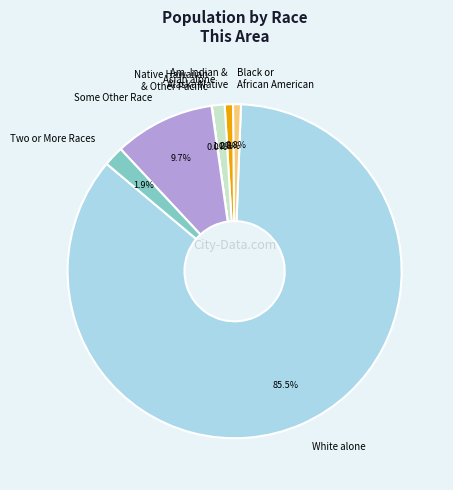

What portion of the pie excludes Two or More Races?

98.1%